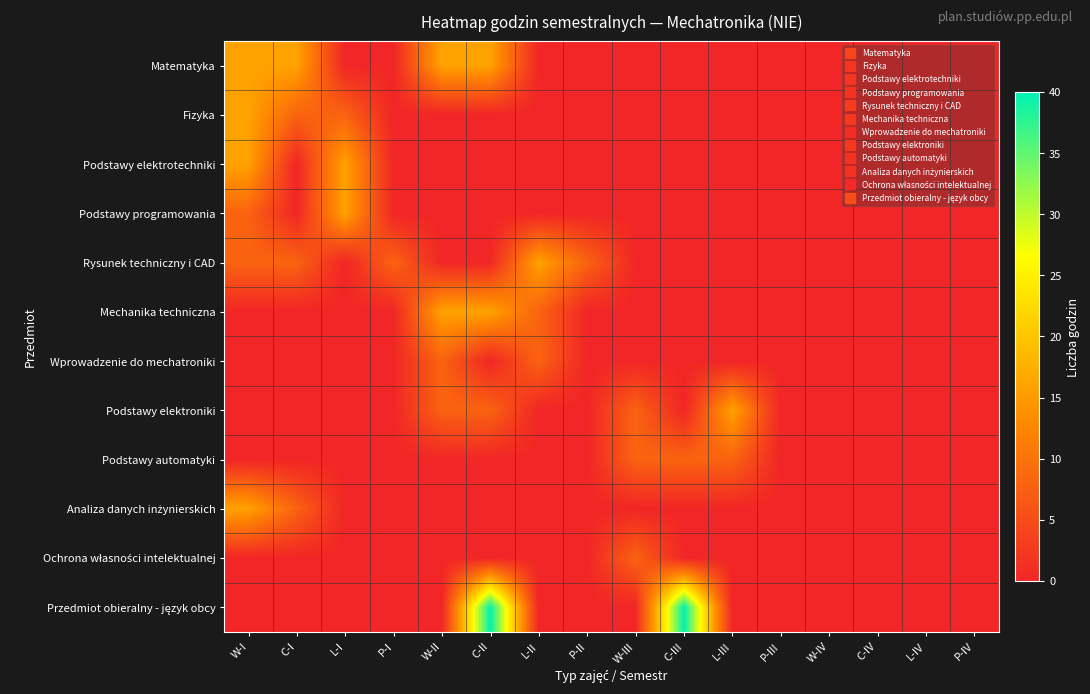

Rank the series by their maximum value, from lowest to highest.

Wprowadzenie do mechatroniki, Podstawy automatyki, Ochrona własności intelektualnej, Matematyka, Fizyka, Podstawy elektrotechniki, Podstawy programowania, Rysunek techniczny i CAD, Mechanika techniczna, Podstawy elektroniki, Analiza danych inżynierskich, Przedmiot obieralny - język obcy